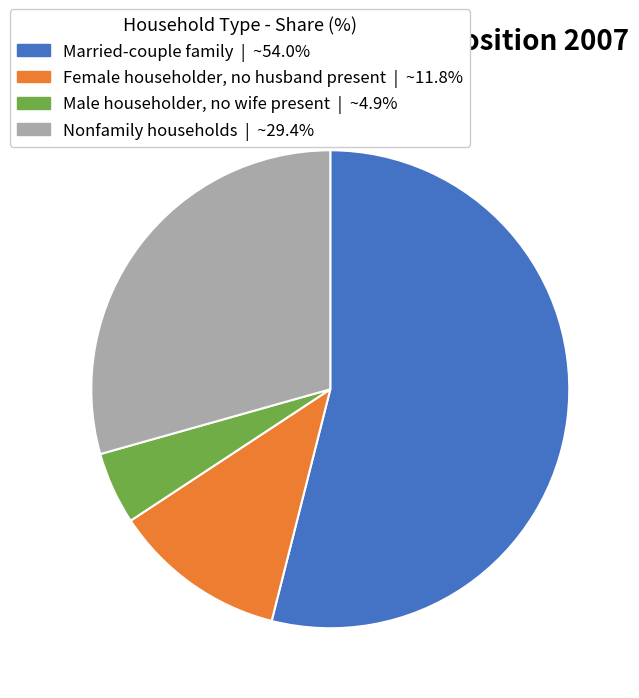

Is the sum of Male householder, no wife present and Nonfamily households greater than half?

No